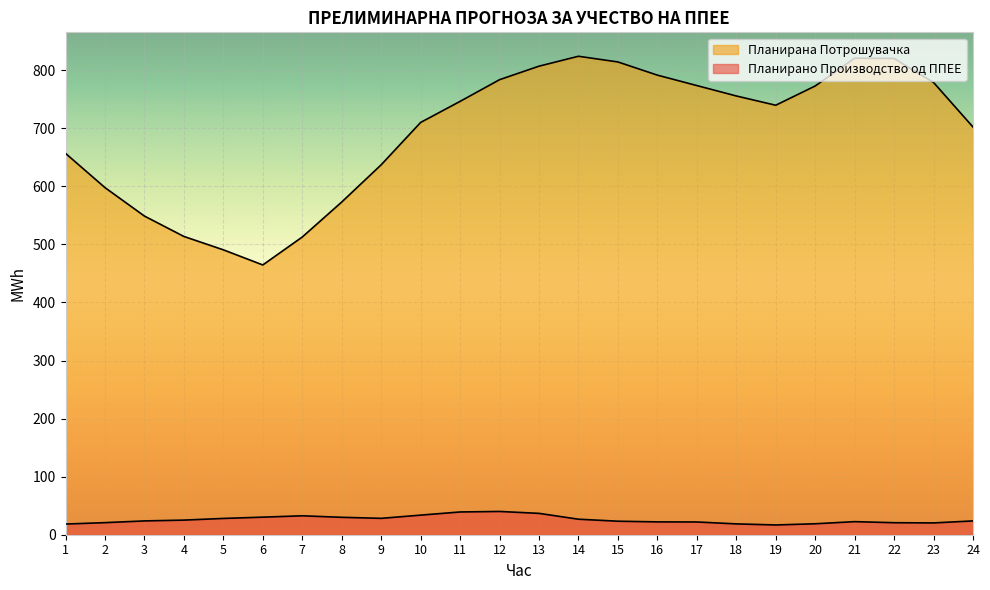

What is the maximum value shown in the chart?

824.1